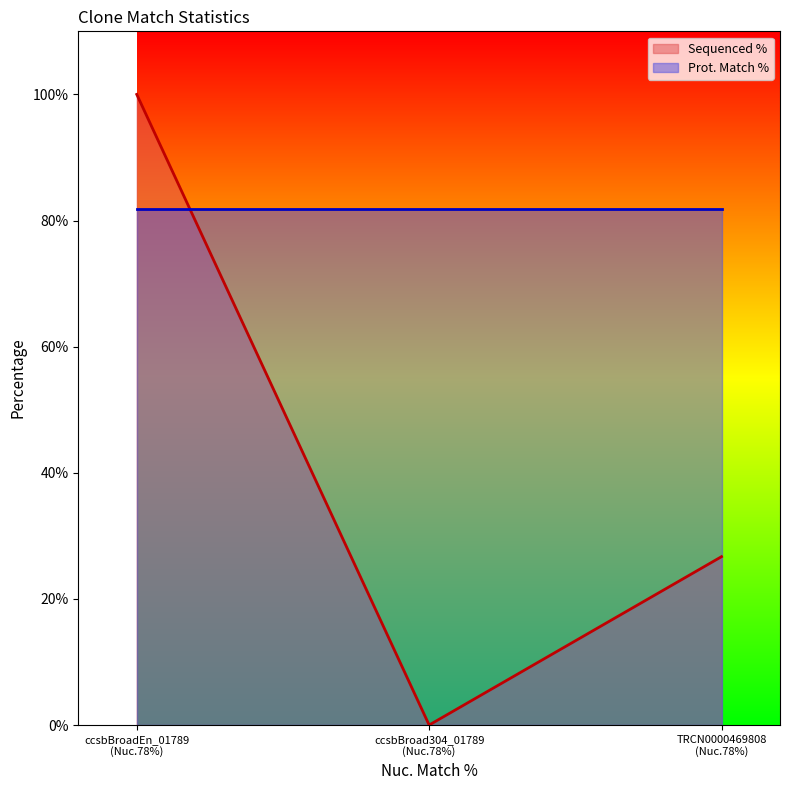

Which series has the widest spread of values?

Sequenced %